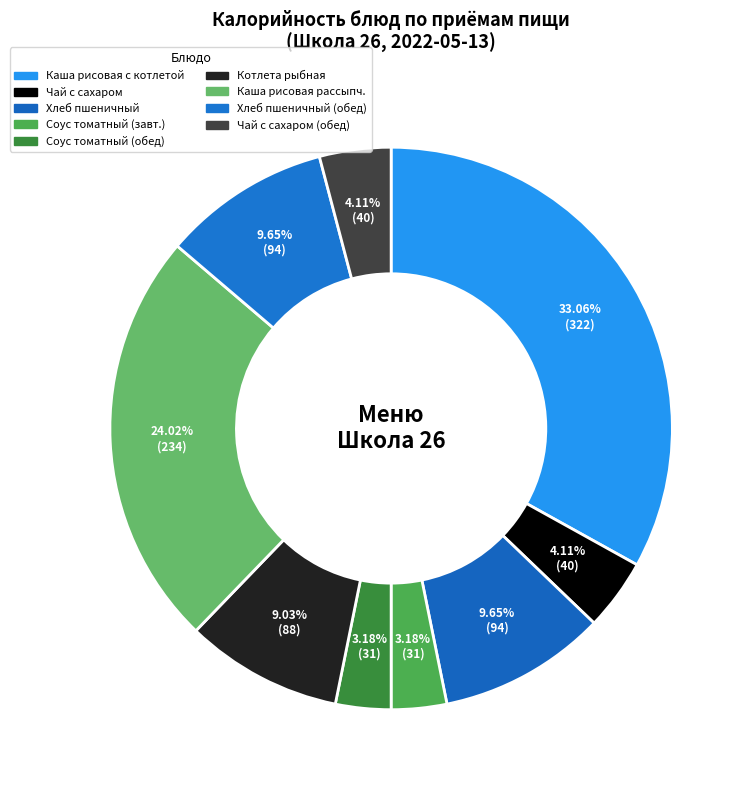

How many segments does this pie chart have?

9